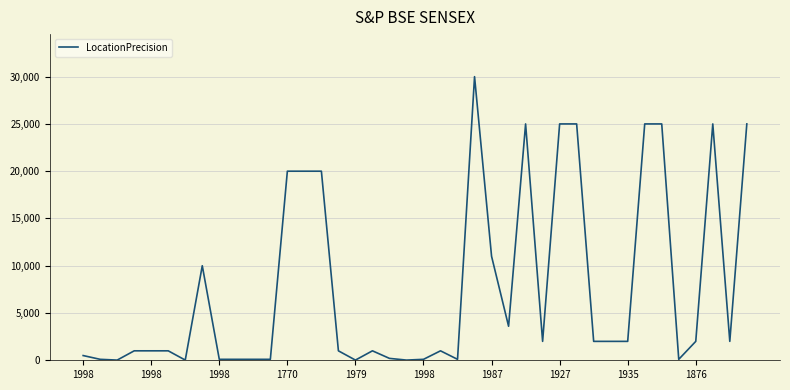

How many lines are shown in the chart?

1